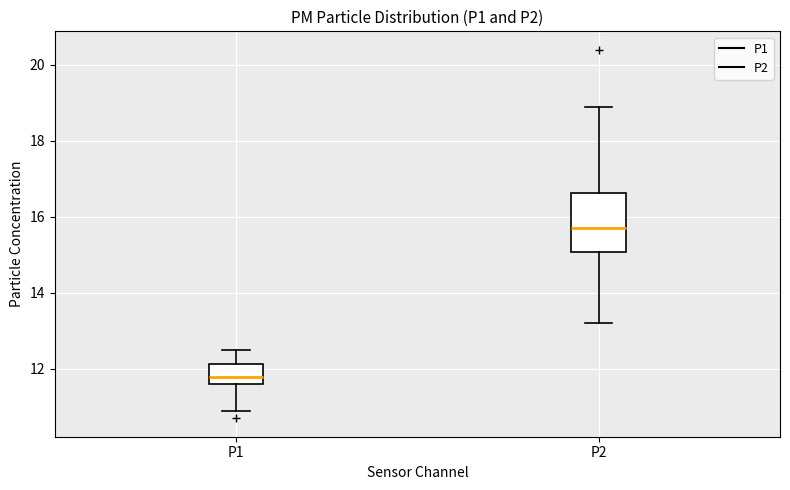

Which box's median line is the lowest?

P1